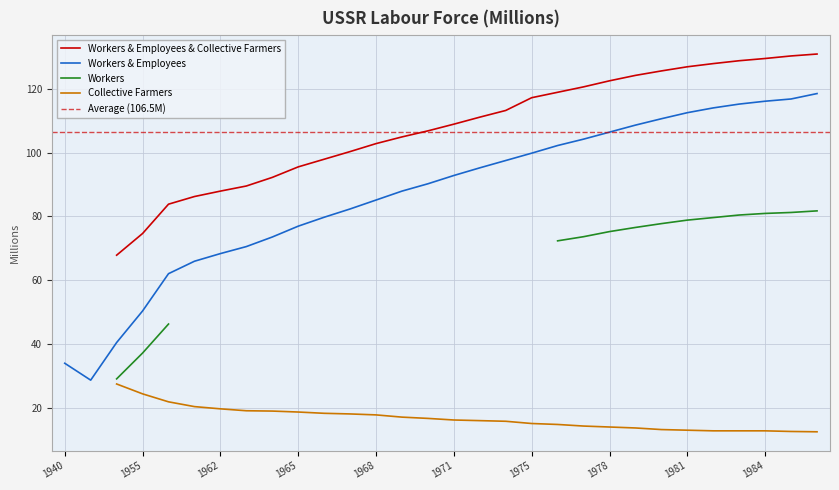

At which label does Workers & Employees reach its peak?

1986